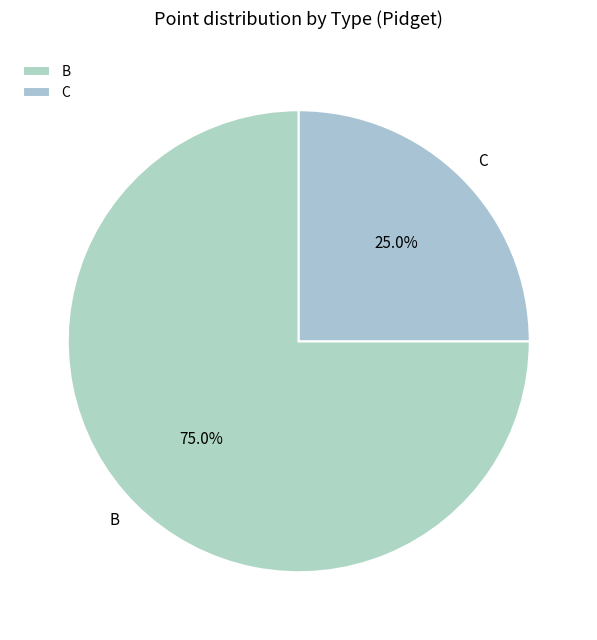

What percentage is the B slice, to the nearest percent?

75%